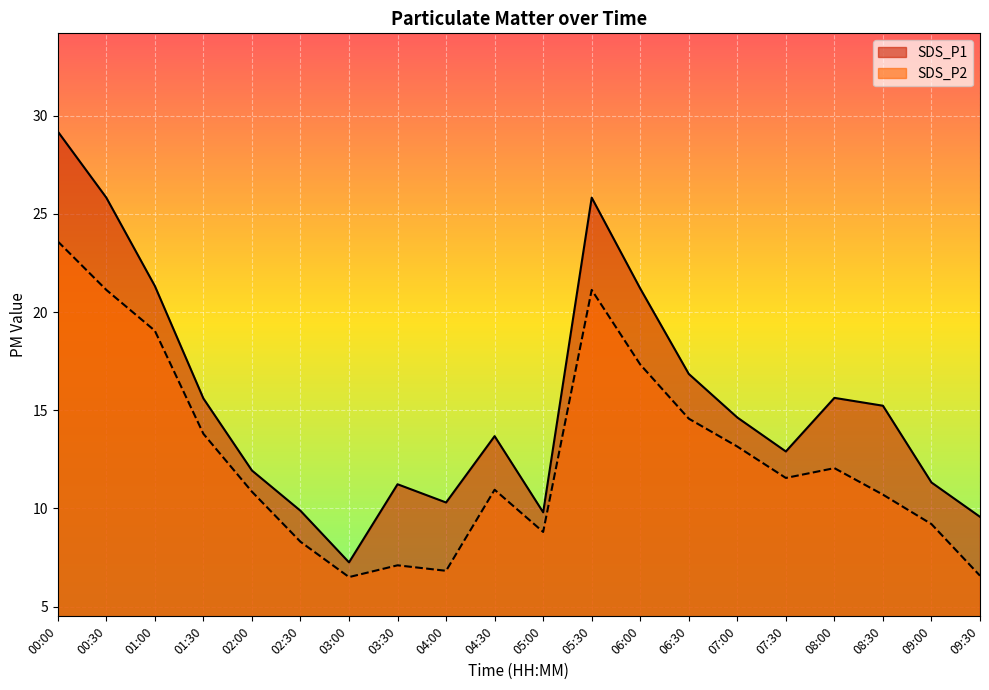

What position from the left is 03:30?

8